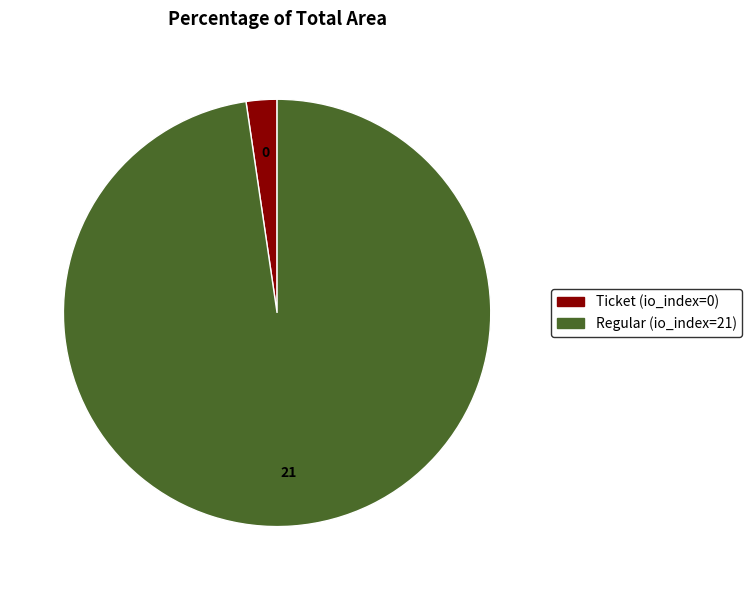

Count the number of slices in the pie.

2